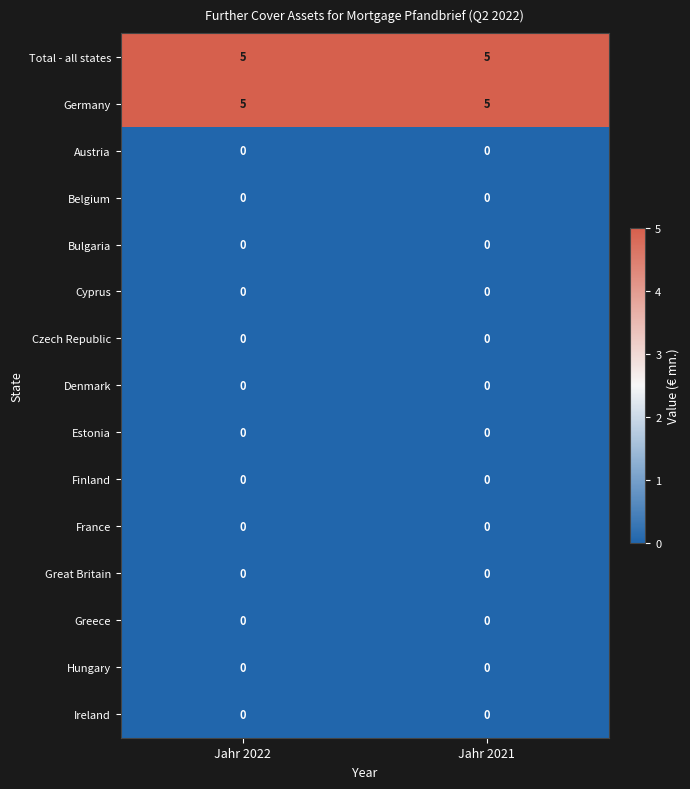

What is the spread (max minus min) of values at Jahr 2021?

5